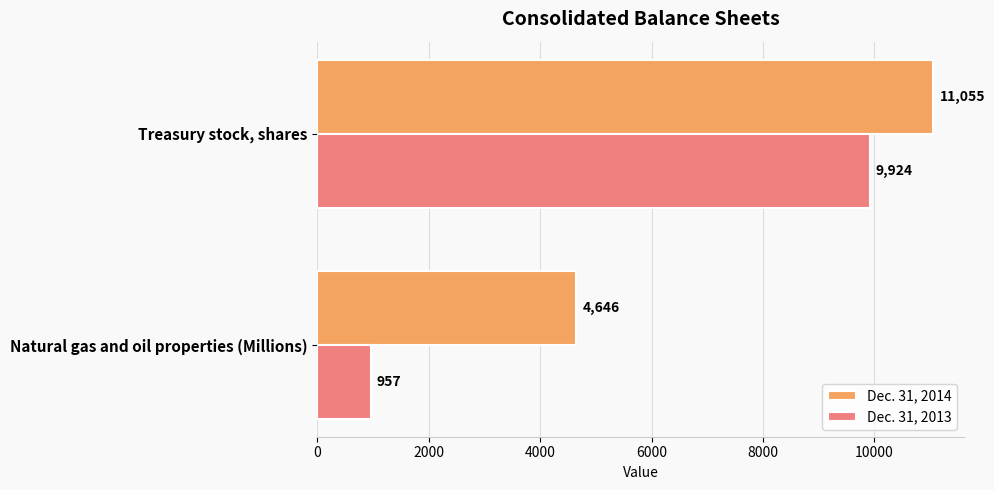

What is the smallest value displayed?

957